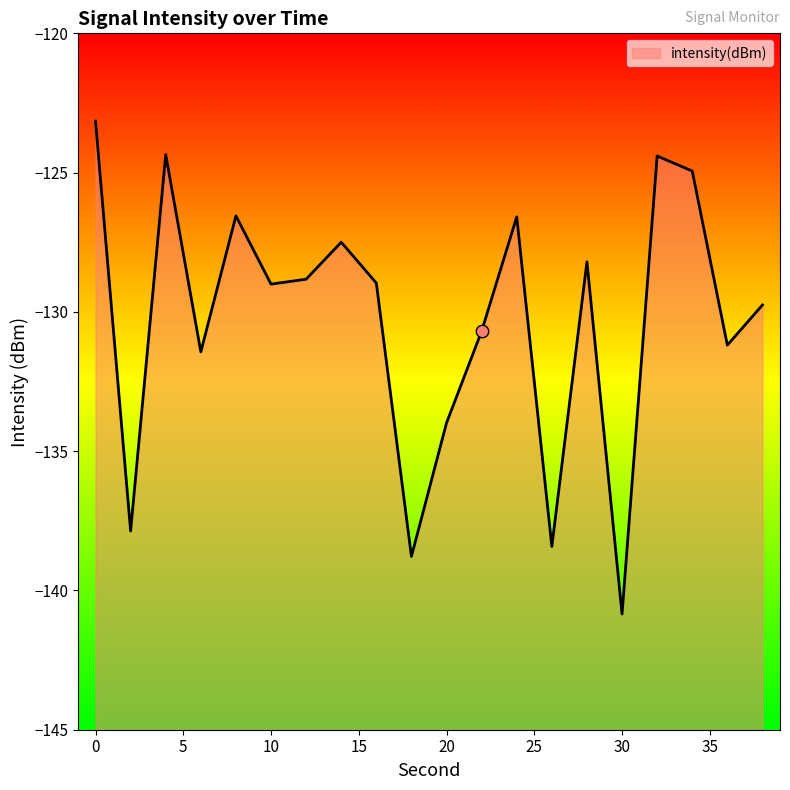

Which has a higher value, 24 or 10?

24